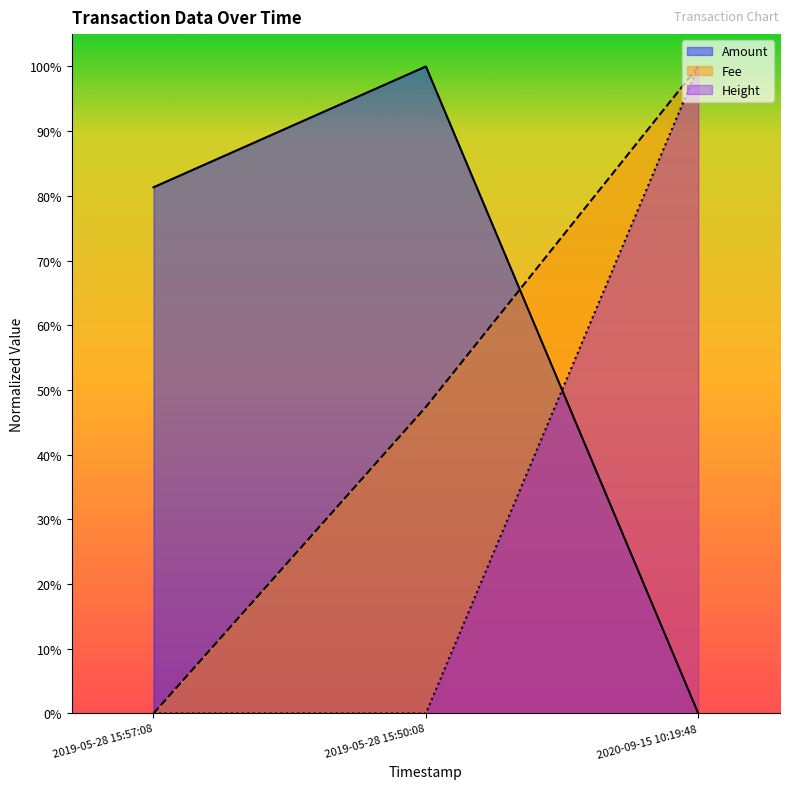

Which has a higher value, 2019-05-28 15:57:08 or 2020-09-15 10:19:48?

2019-05-28 15:57:08